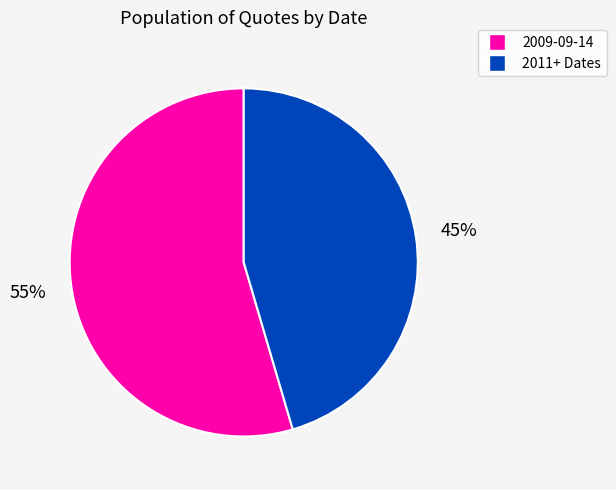

Is there any slice that represents more than half of the pie?

Yes